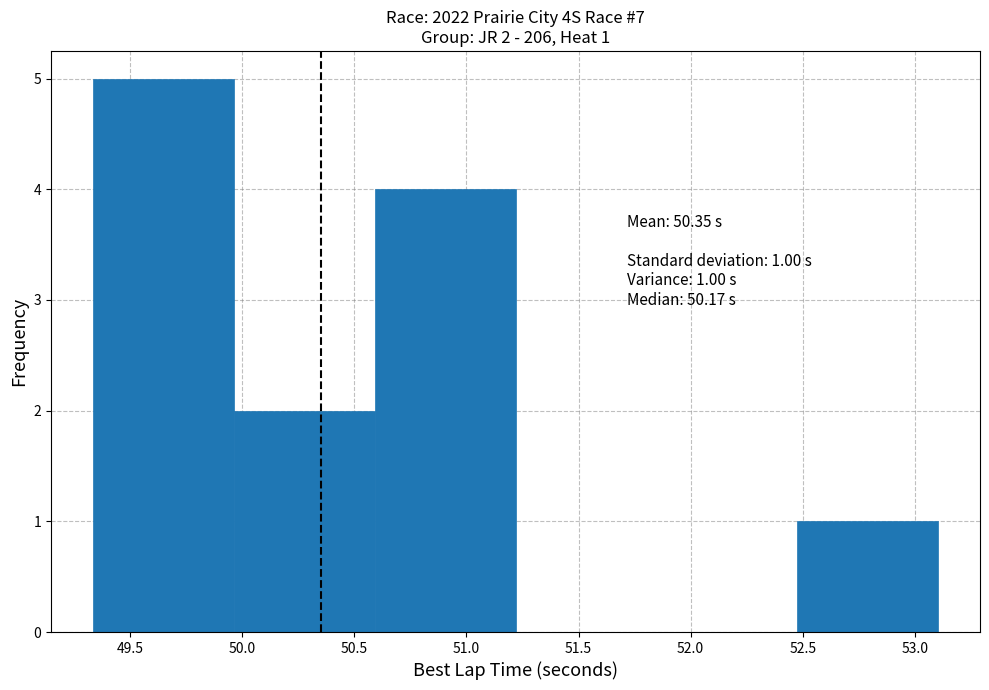

Which range on the x-axis has the tallest bar?

49.35 to 49.95